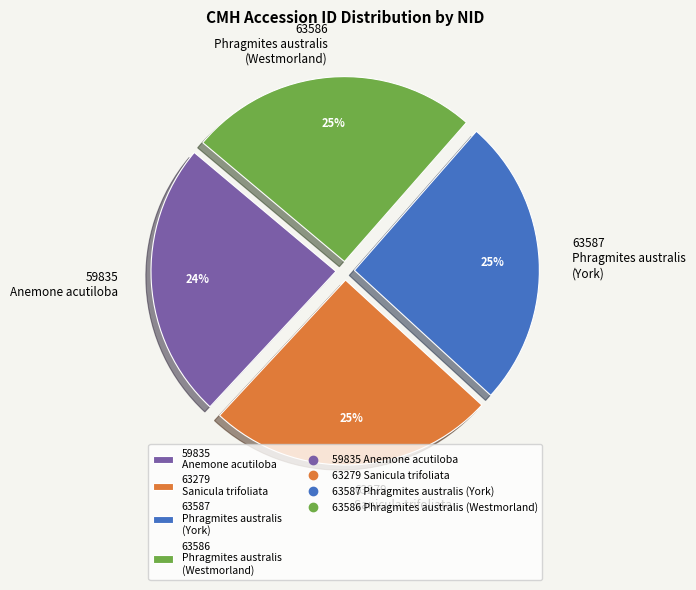

Is the sum of 63279 Sanicula trifoliata and 59835 Anemone acutiloba greater than half?

No